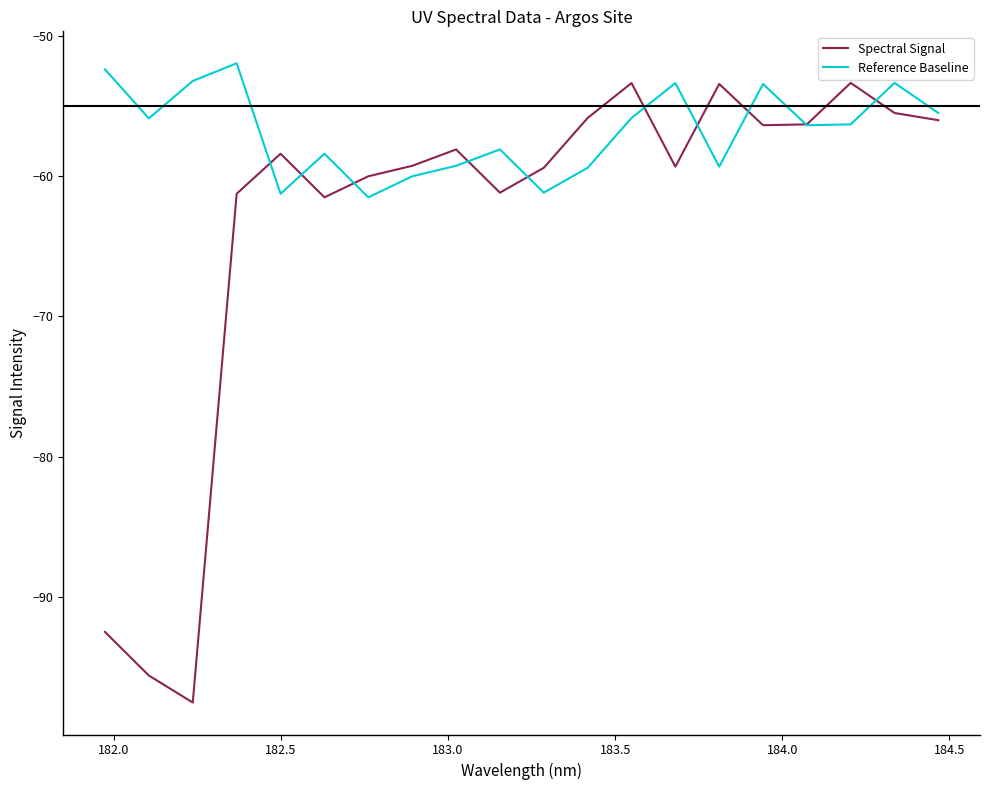

True or false: Spectral Signal has more than 2 points higher than both neighbors.

True